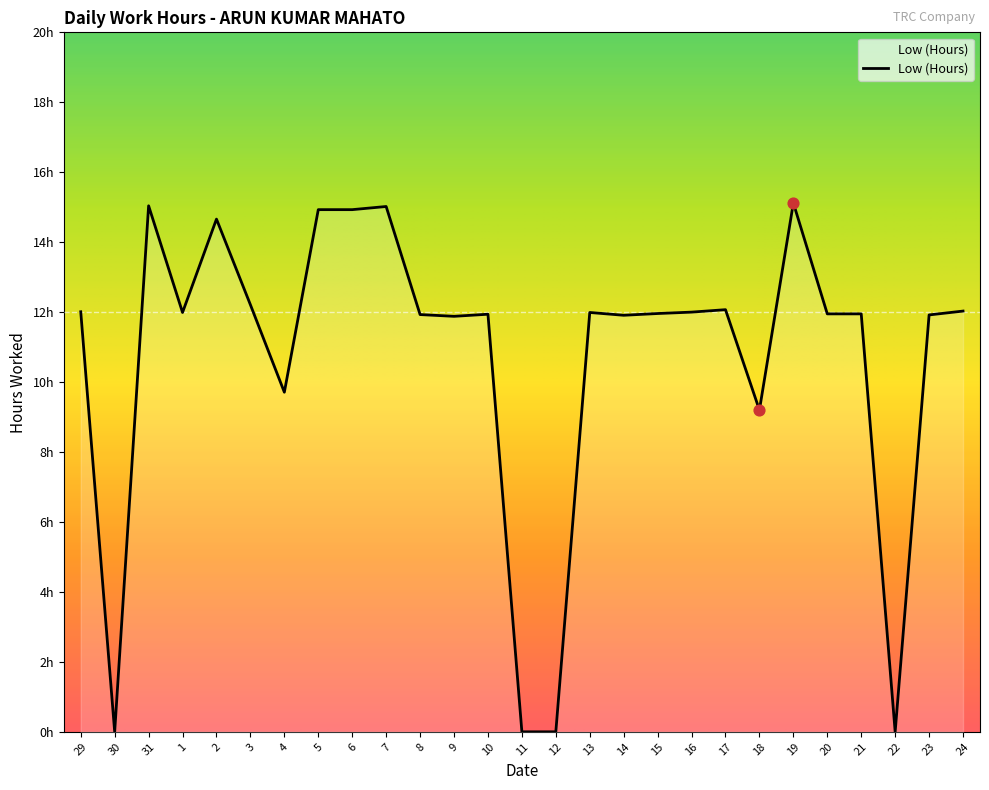

What is the ratio of the value at 24 to the value at 7?

0.8